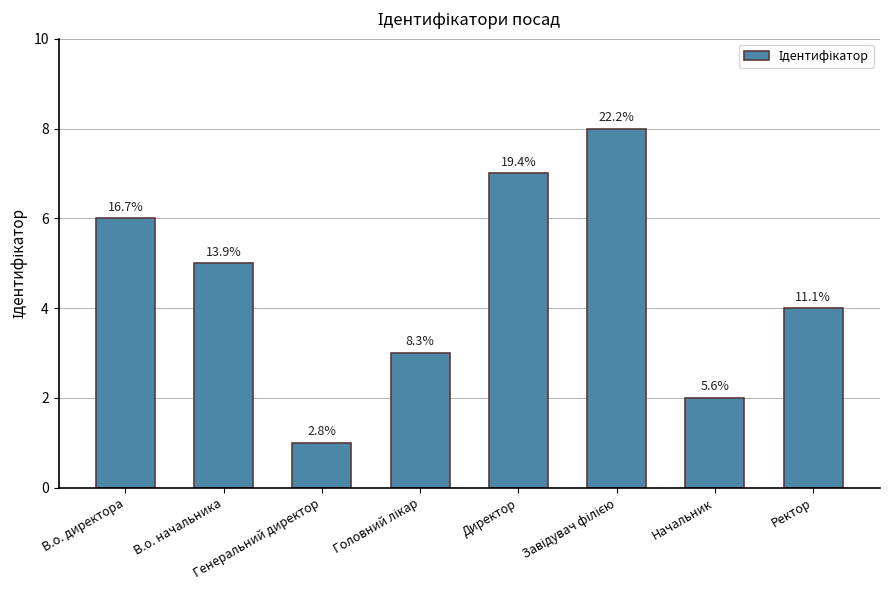

What is the sum of the values at Директор and Завідувач філією?

15